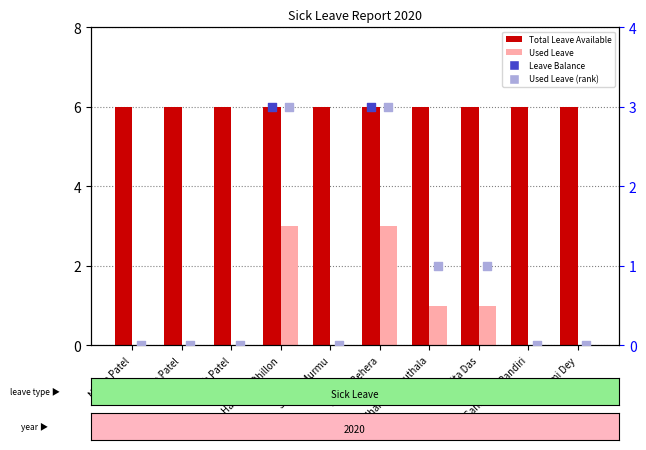

At which category is the sum across all series the highest?

Harinder Dhillon